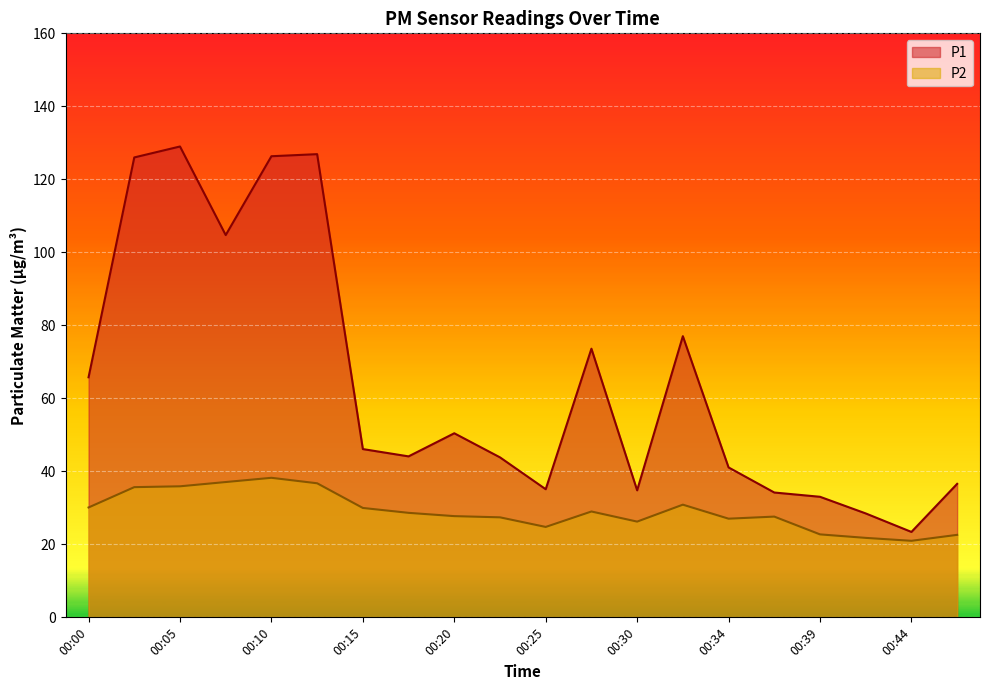

In P2, how many points are lower than both neighbors (excluding endpoints)?

4